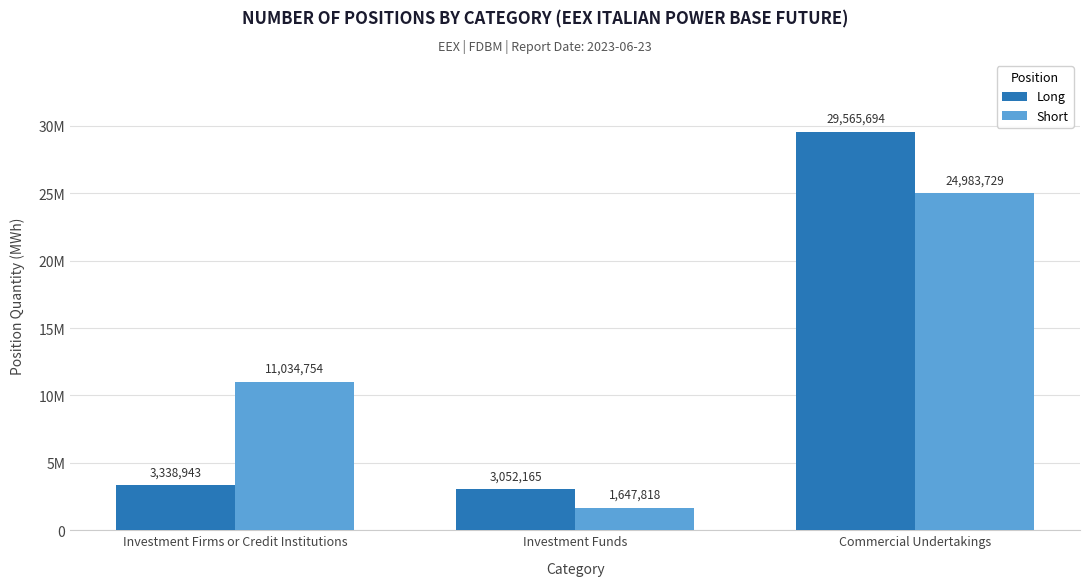

At which label does Short first exceed 11034754?

Commercial Undertakings